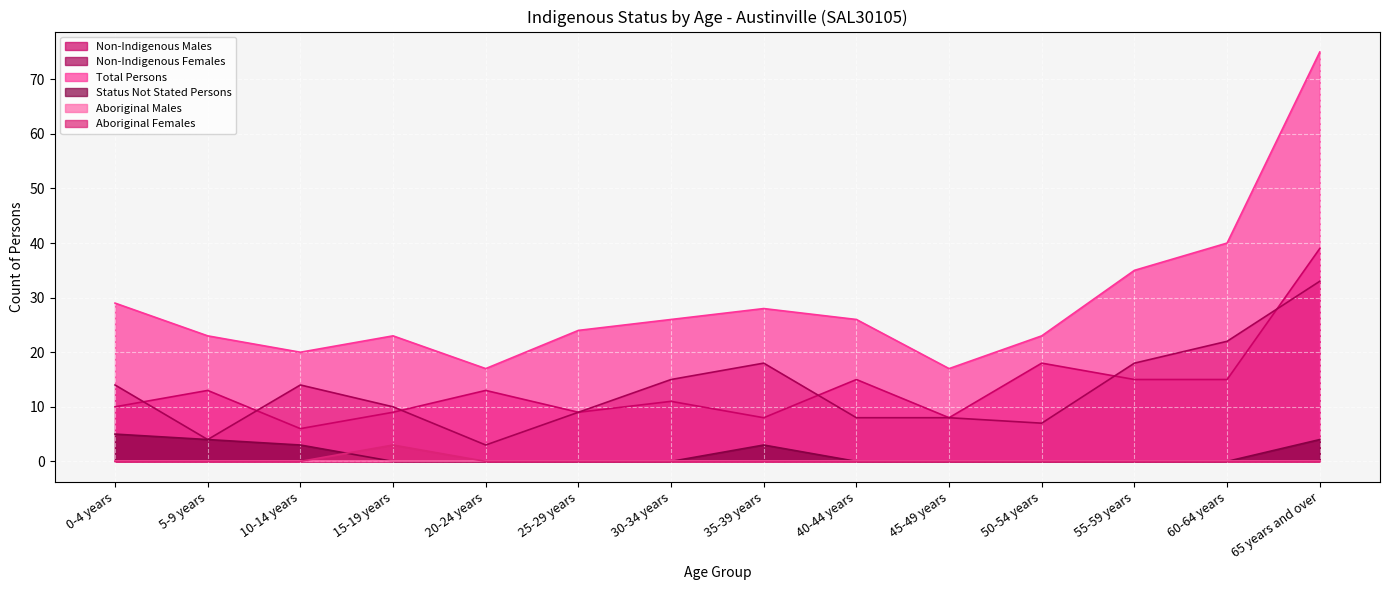

How many Status Not Stated Persons values are between 0 and 3?

11